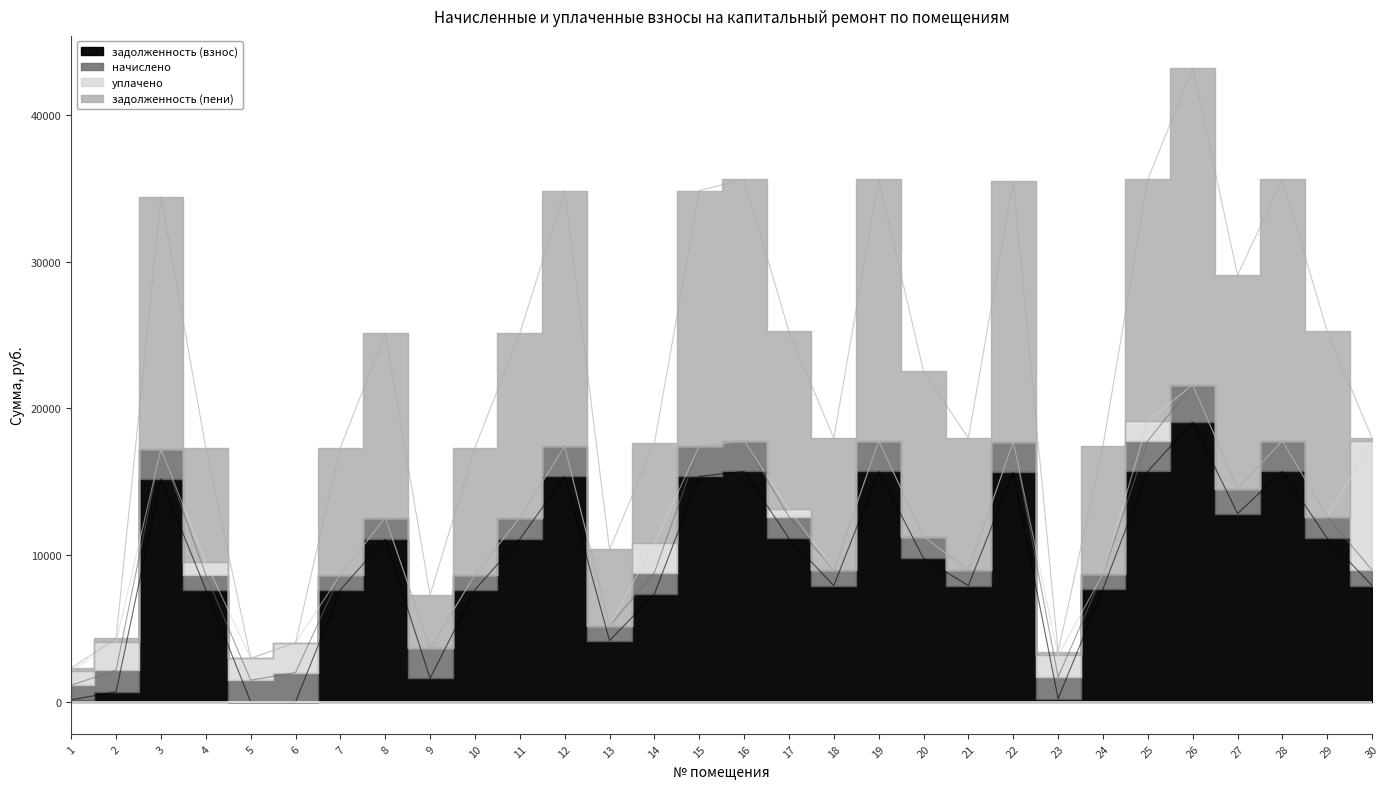

At which category is the sum across all series the highest?

26